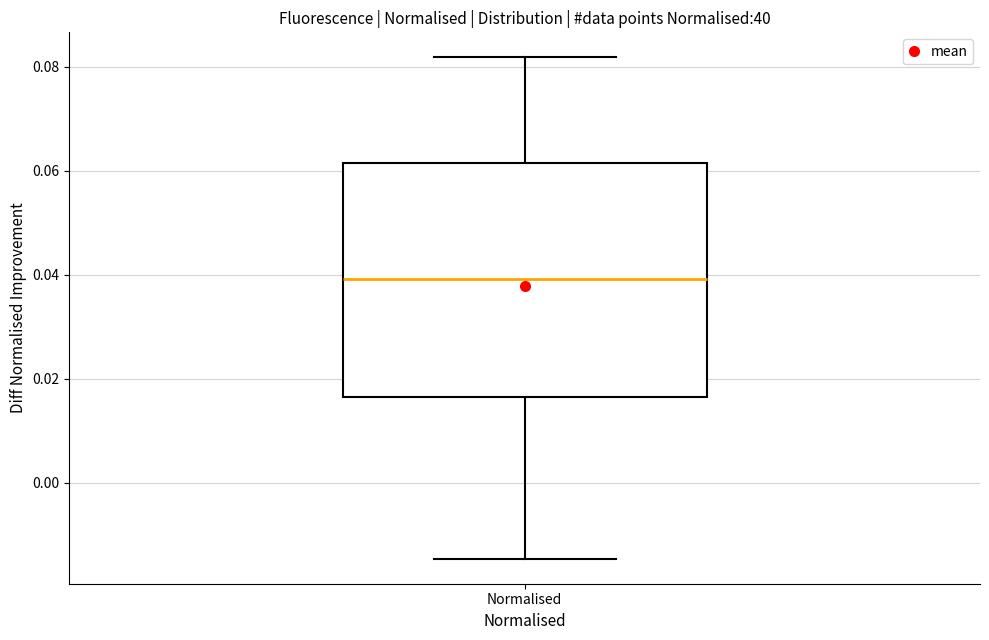

Transcribe this box plot: give where the median line is, the range the box spans, and where the two whiskers end, as read against the y-axis. The values are not printed on the chart, so give them approximately, as read against the axis.

median 0.040, box 0.016 to 0.062, whiskers -0.014 to 0.082